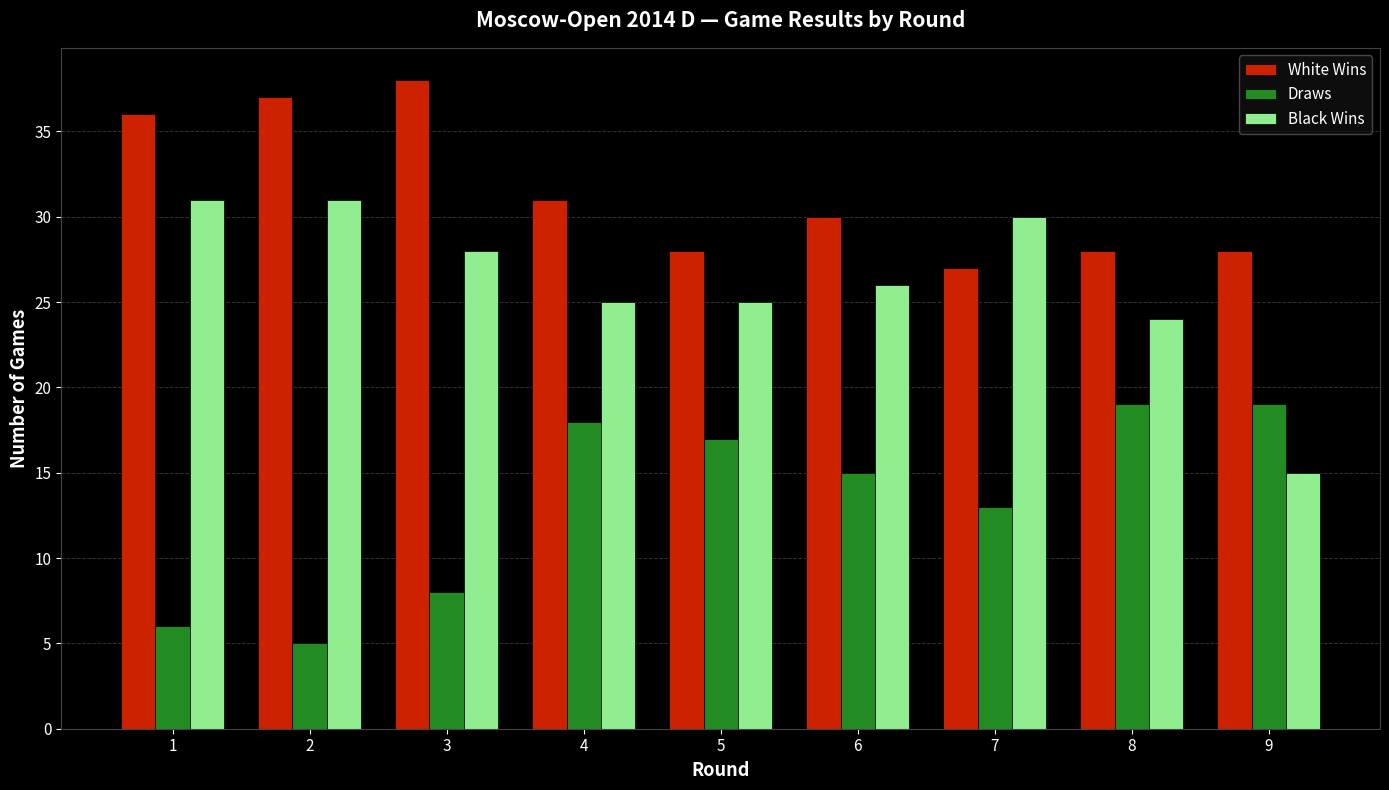

What is the spread (max minus min) of values at 4?

13